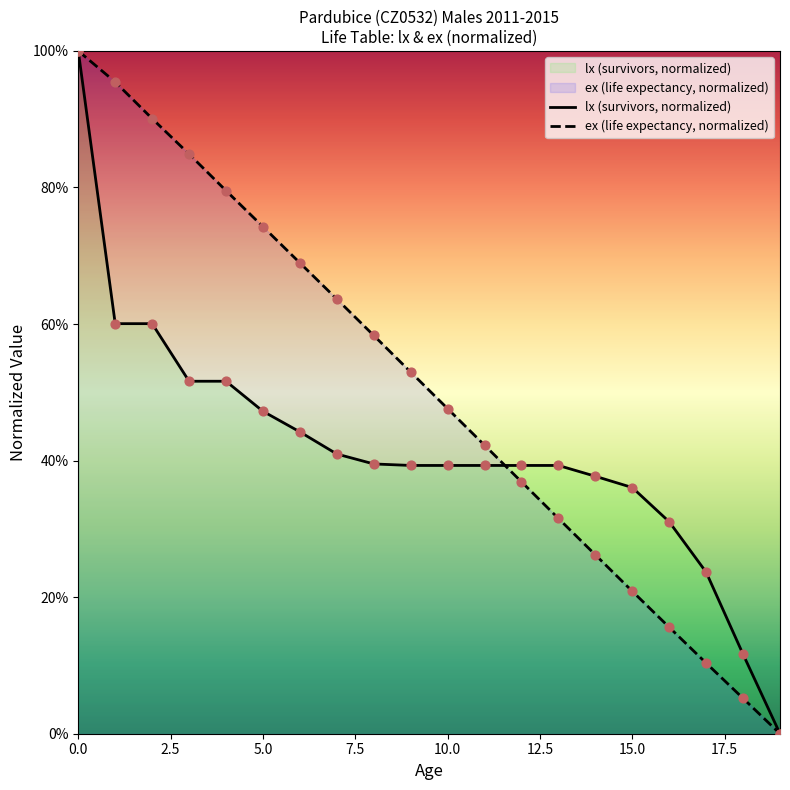

Which series contains the lowest Y value?

lx